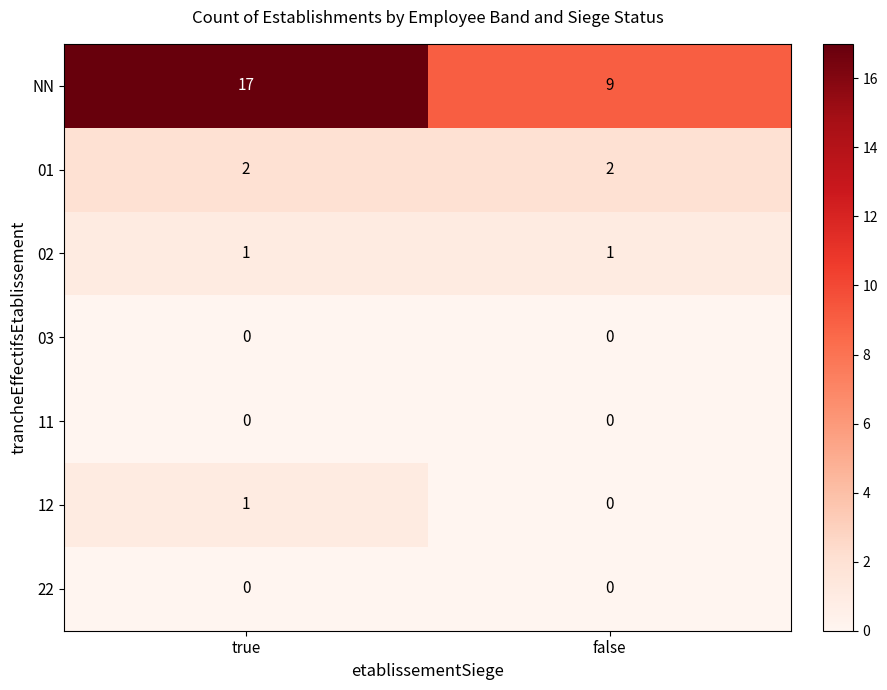

What is the spread (max minus min) of values at true?

17